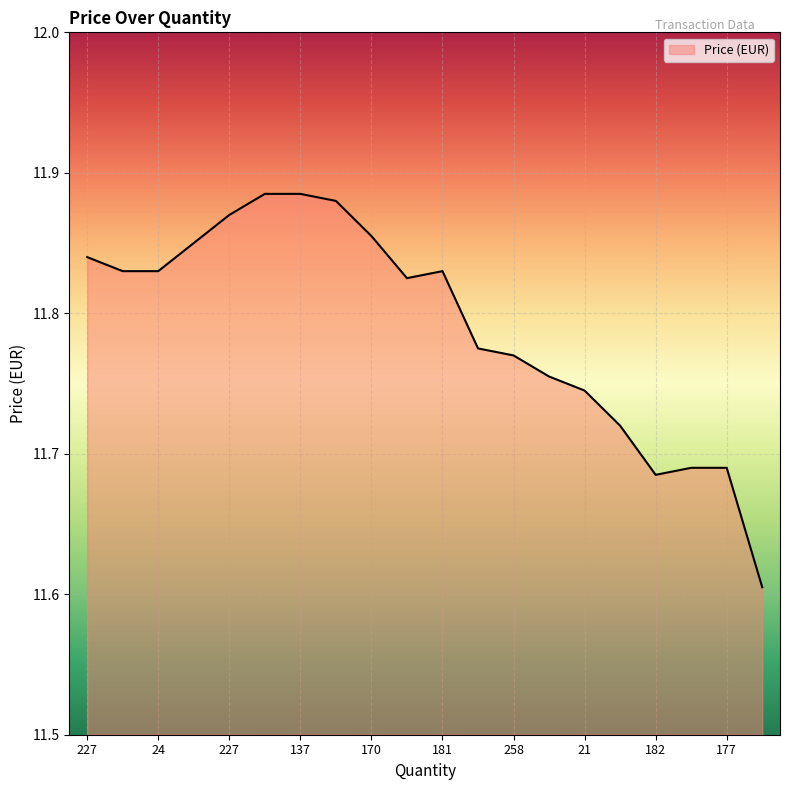

Does the chart display data point markers on the line(s)?

No